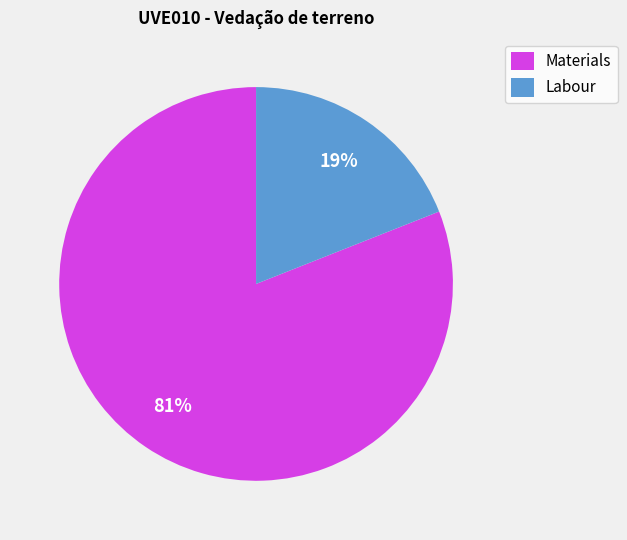

To the nearest percent, what is the average slice percentage?

50%